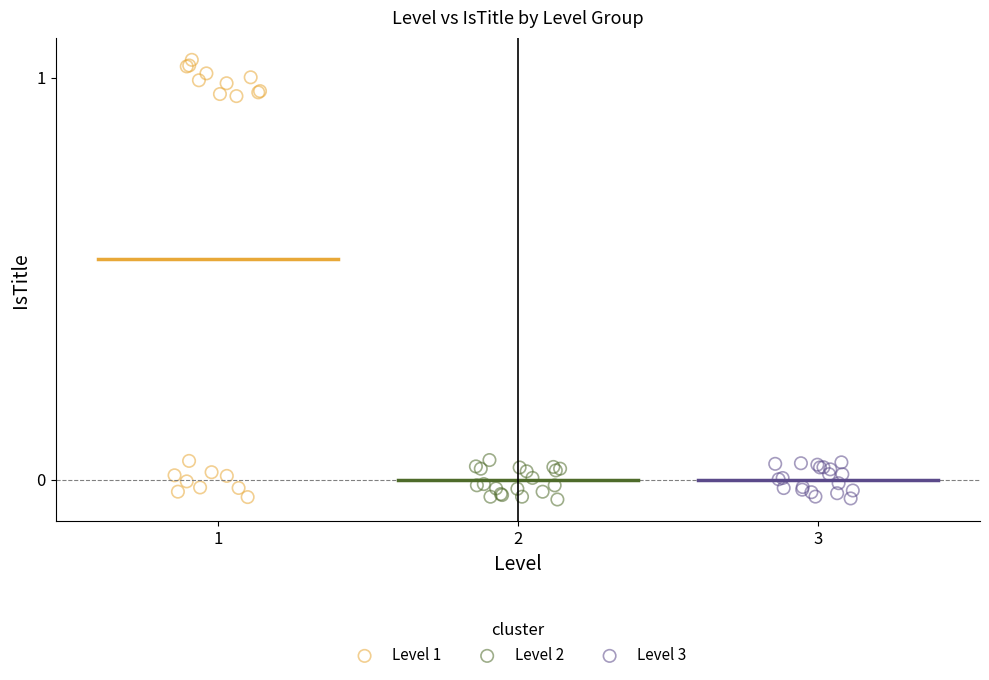

Which series has the largest Y range (max minus min)?

Level 1